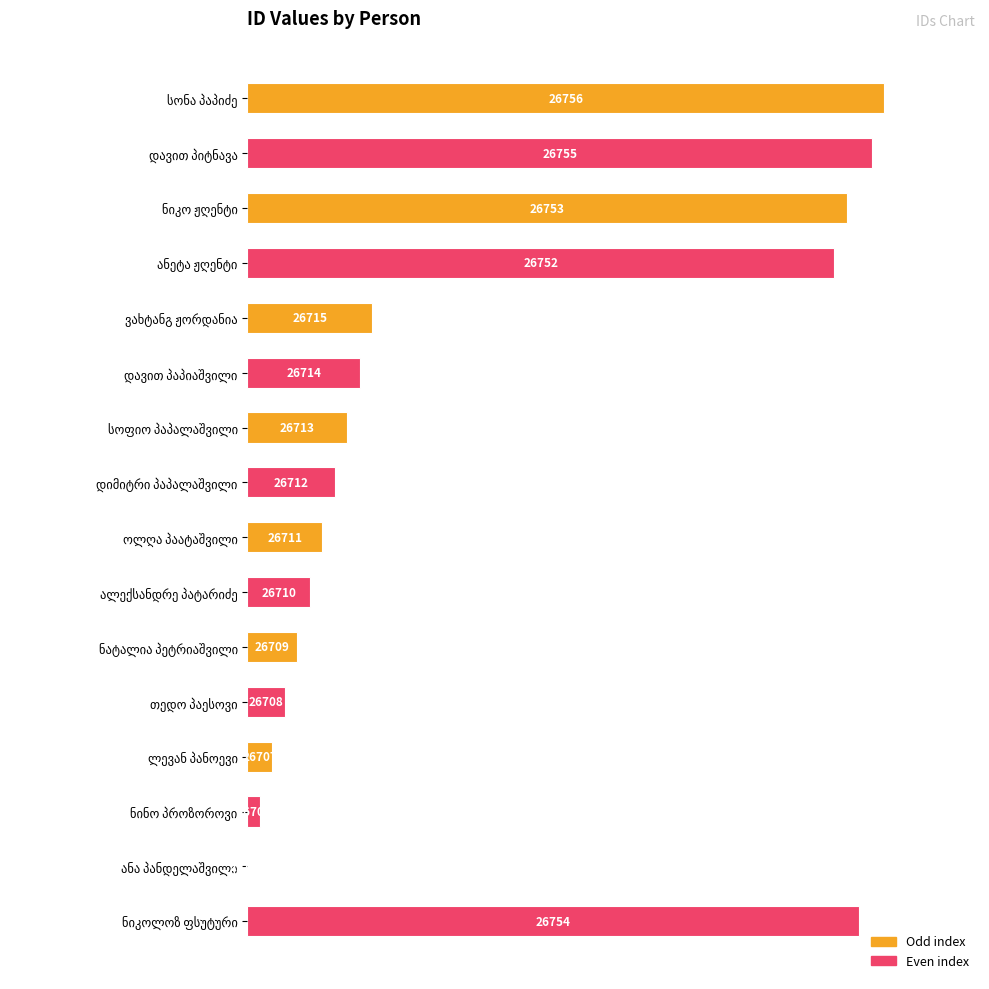

How many values are above zero?

15